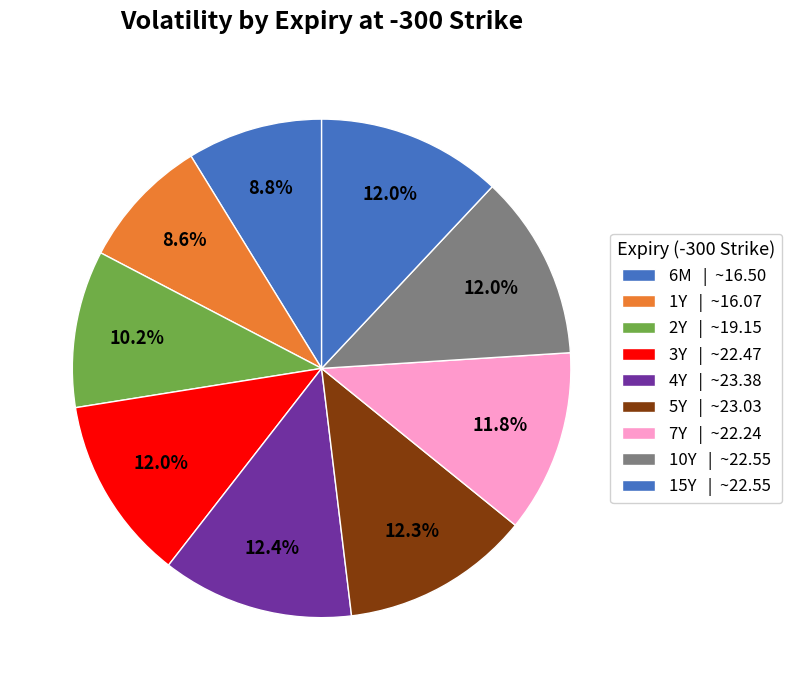

Is it true that 7Y is 1% of the pie?

False